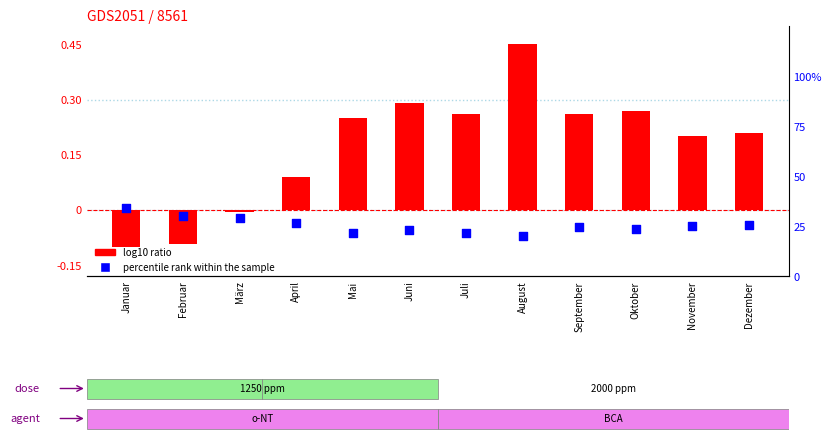

Which series contains the lowest Y value?

log10 ratio